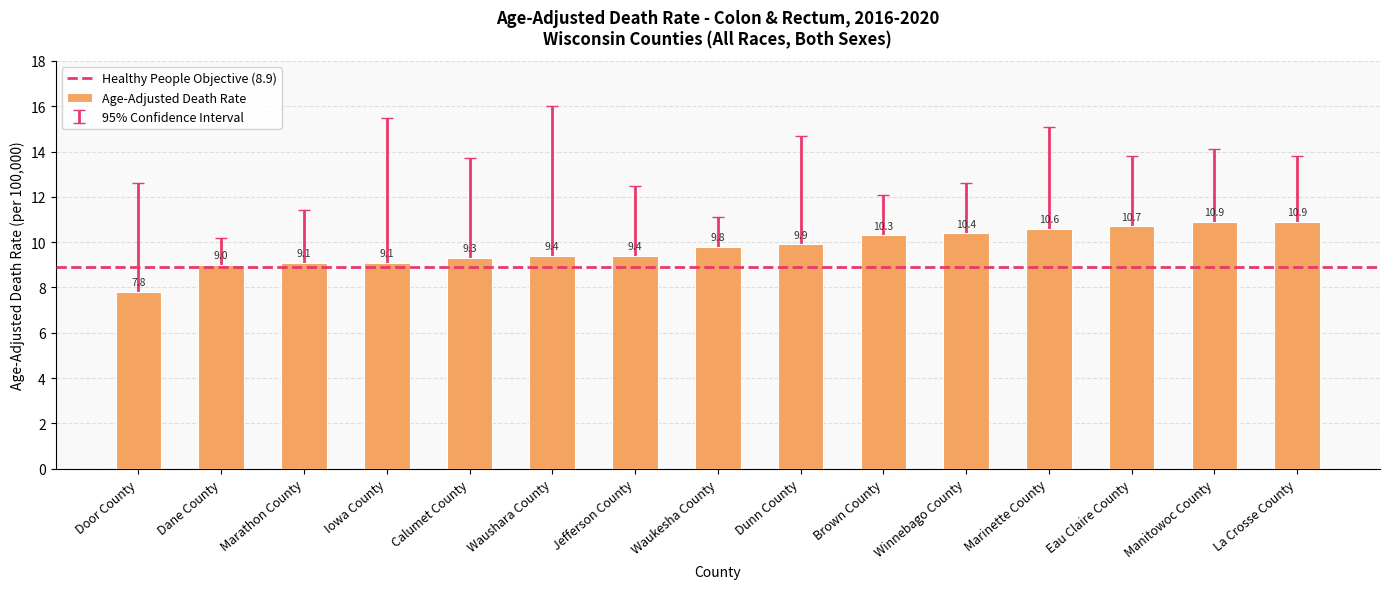

Reading left to right, list all the values displayed in this chart.

Door County=7.8	Dane County=9.0	Marathon County=9.1	Iowa County=9.1	Calumet County=9.3	Waushara County=9.4	Jefferson County=9.4	Waukesha County=9.8	Dunn County=9.9	Brown County=10.3	Winnebago County=10.4	Marinette County=10.6	Eau Claire County=10.7	Manitowoc County=10.9	La Crosse County=10.9